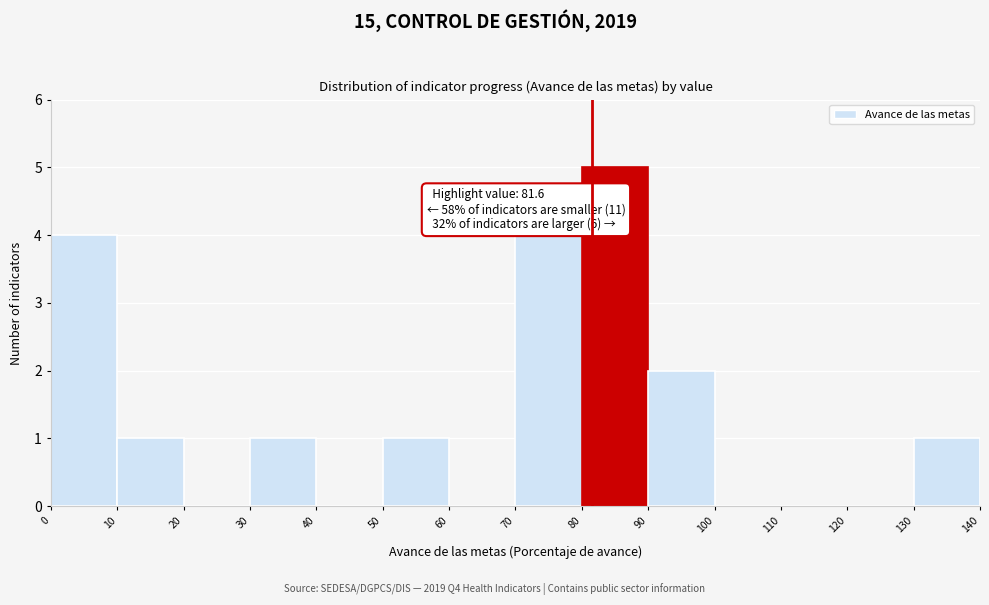

Over which range of the x-axis is the bar tallest?

80 to 90